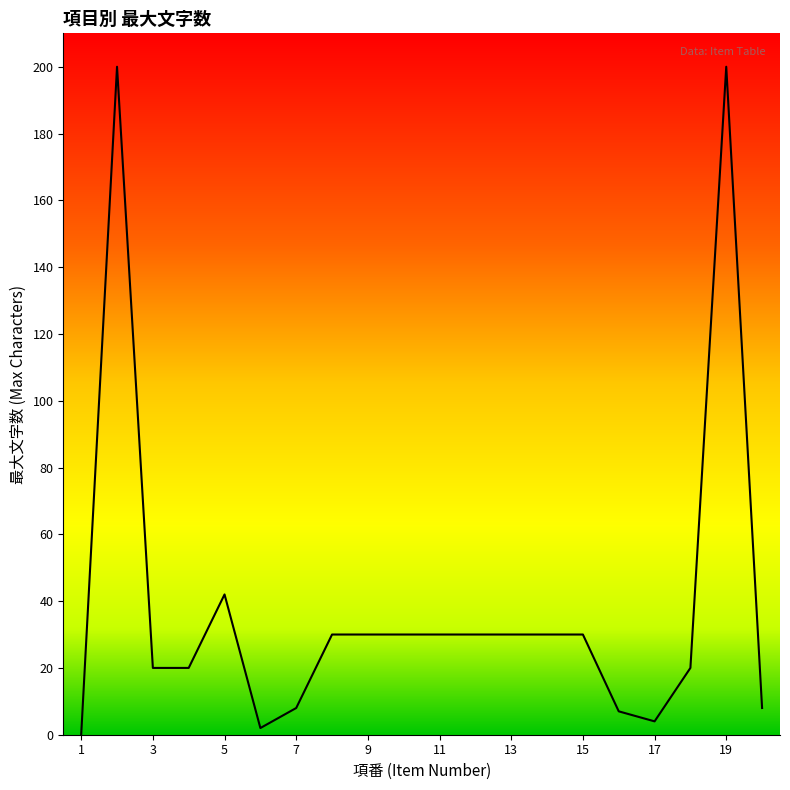

What is the difference between the maximum and minimum values?

200